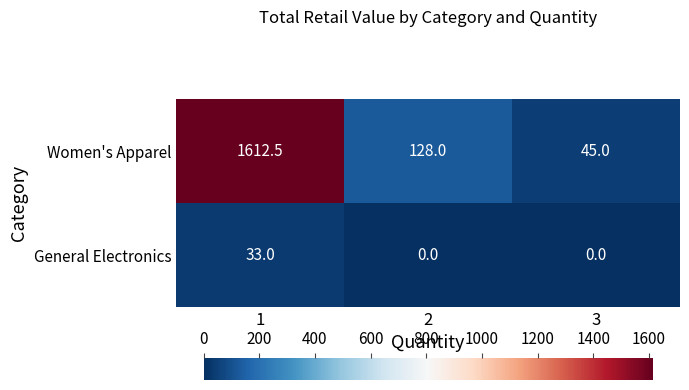

Is it true that Women's Apparel equals 2266.1 at 1?

False